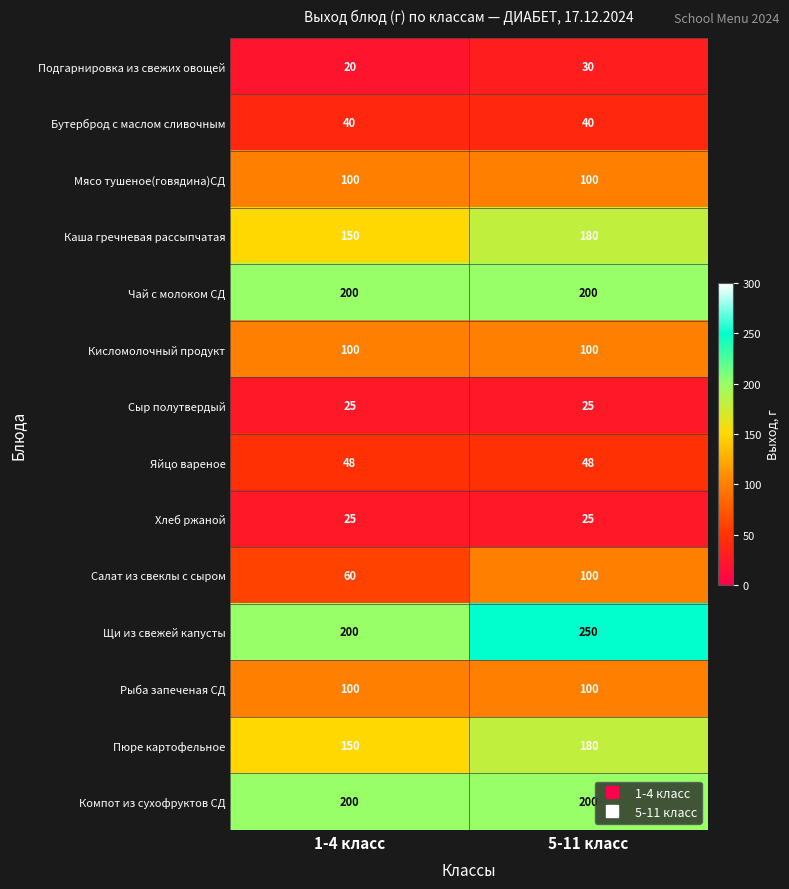

What is the highest value of the Подгарнировка из свежих овощей series?

30